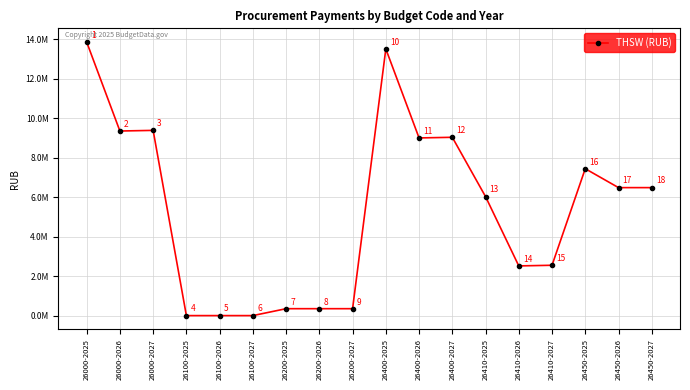

What is the average value?

5368404.6